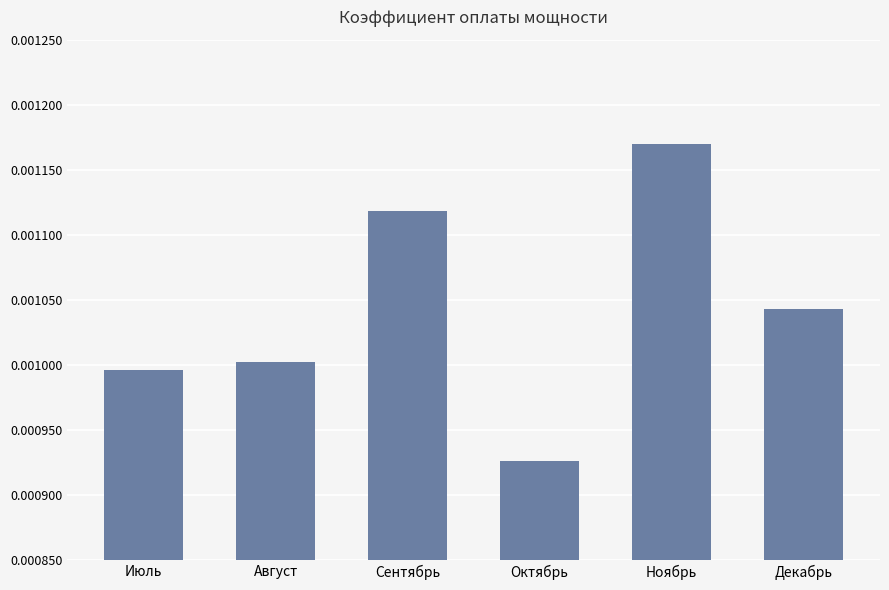

What is the label of the 6th bar from the right?

Июль